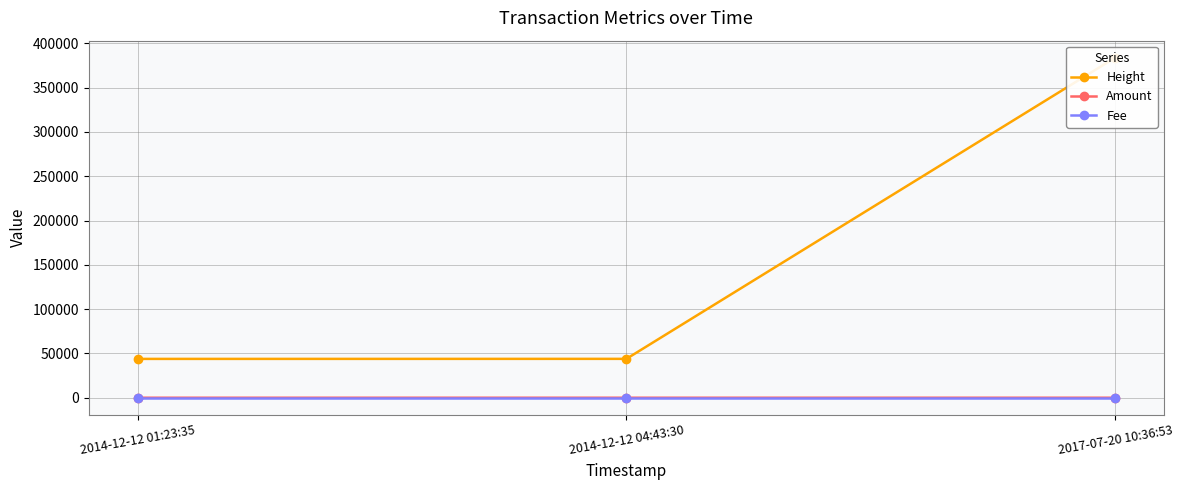

What are all the series names shown in the legend?

Height, Amount, Fee